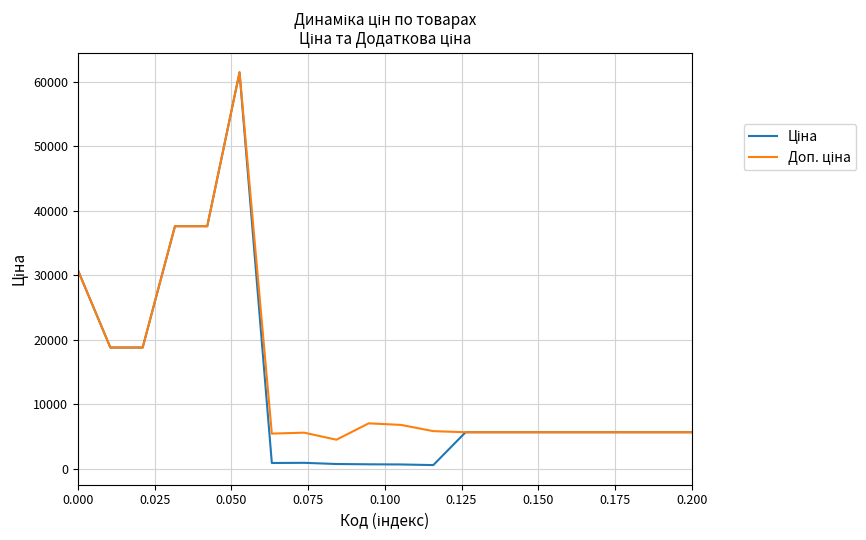

Reading right to left, what are all the values shown in this chart?

Ціна: 5673.8	5673.8	5673.8	5673.8	5673.8	5673.8	5673.8	5673.8	584.4	681.0	705.1	752.2	934.5	910.4	61434.3	37593.6	37593.6	18796.8	18796.8	30717.1
Доп. ціна: 5673.8	5673.8	5673.8	5673.8	5673.8	5673.8	5673.8	5673.8	5843.9	6809.8	7051.3	4513.3	5607.2	5462.3	61434.3	37593.6	37593.6	18796.8	18796.8	30717.1